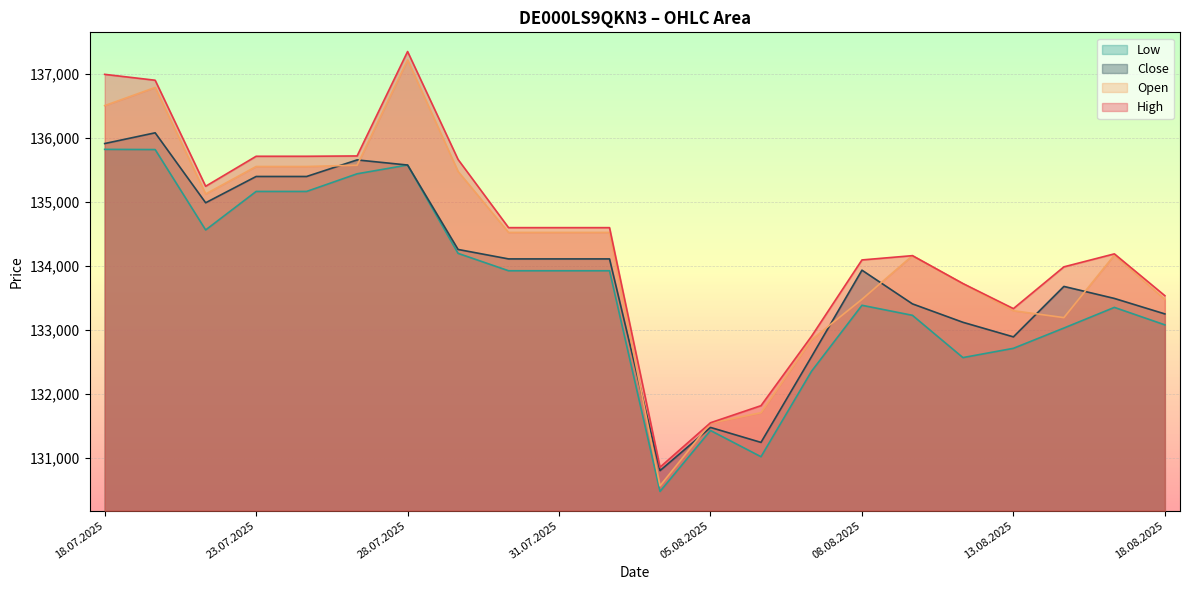

What is the average value of the Close series?

133884